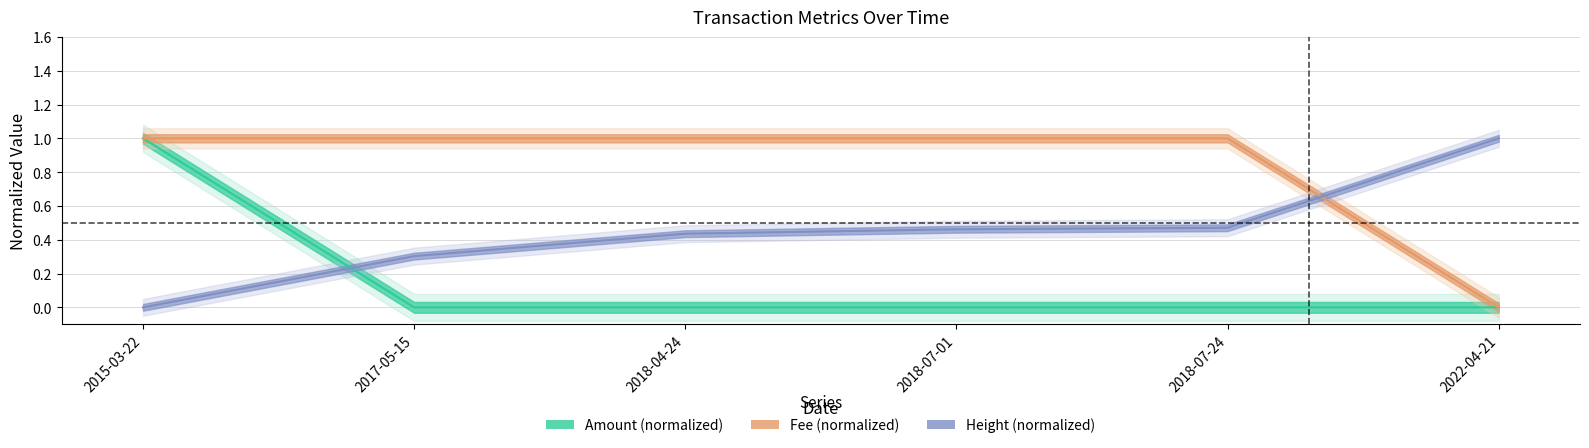

Is the value of Fee at 2015-03-22 greater than the value of Height at 2018-07-24?

Yes